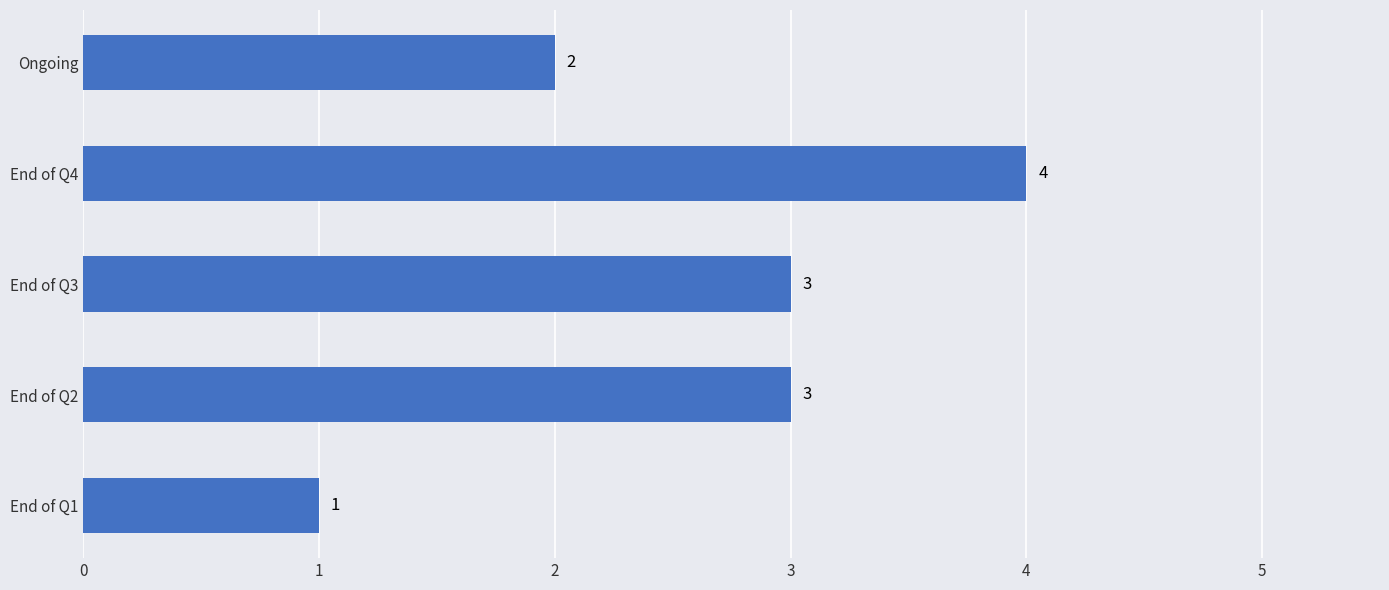

How many distinct data groups are displayed?

1